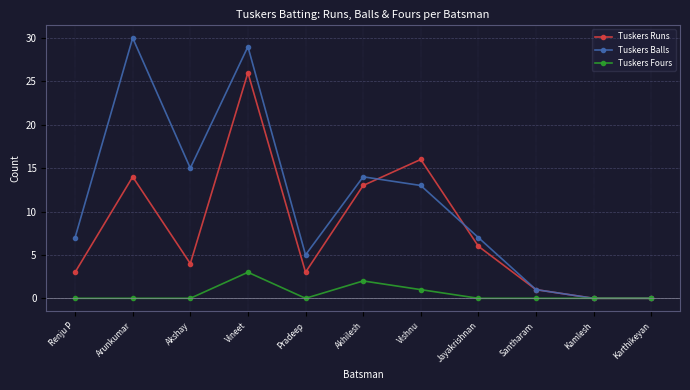

Does the chart have visible grid lines?

Yes